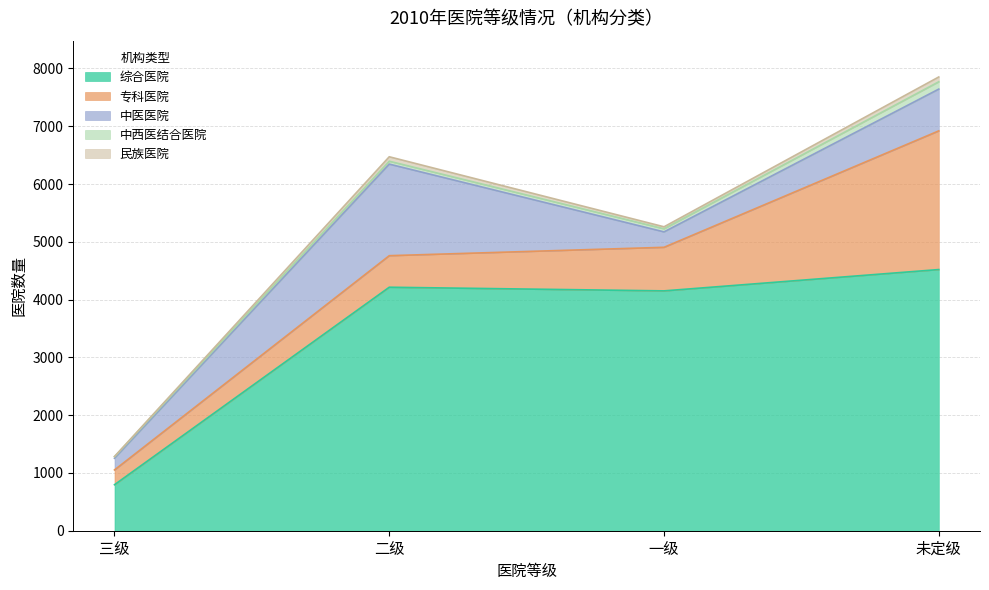

Rank the series by their maximum value, from lowest to highest.

民族医院, 中西医结合医院, 中医医院, 专科医院, 综合医院